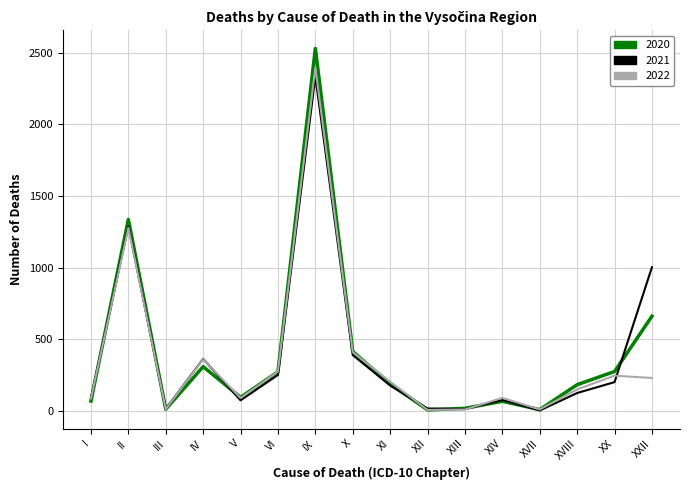

Is the value of 2020 at V greater than the value of 2021 at XX?

No